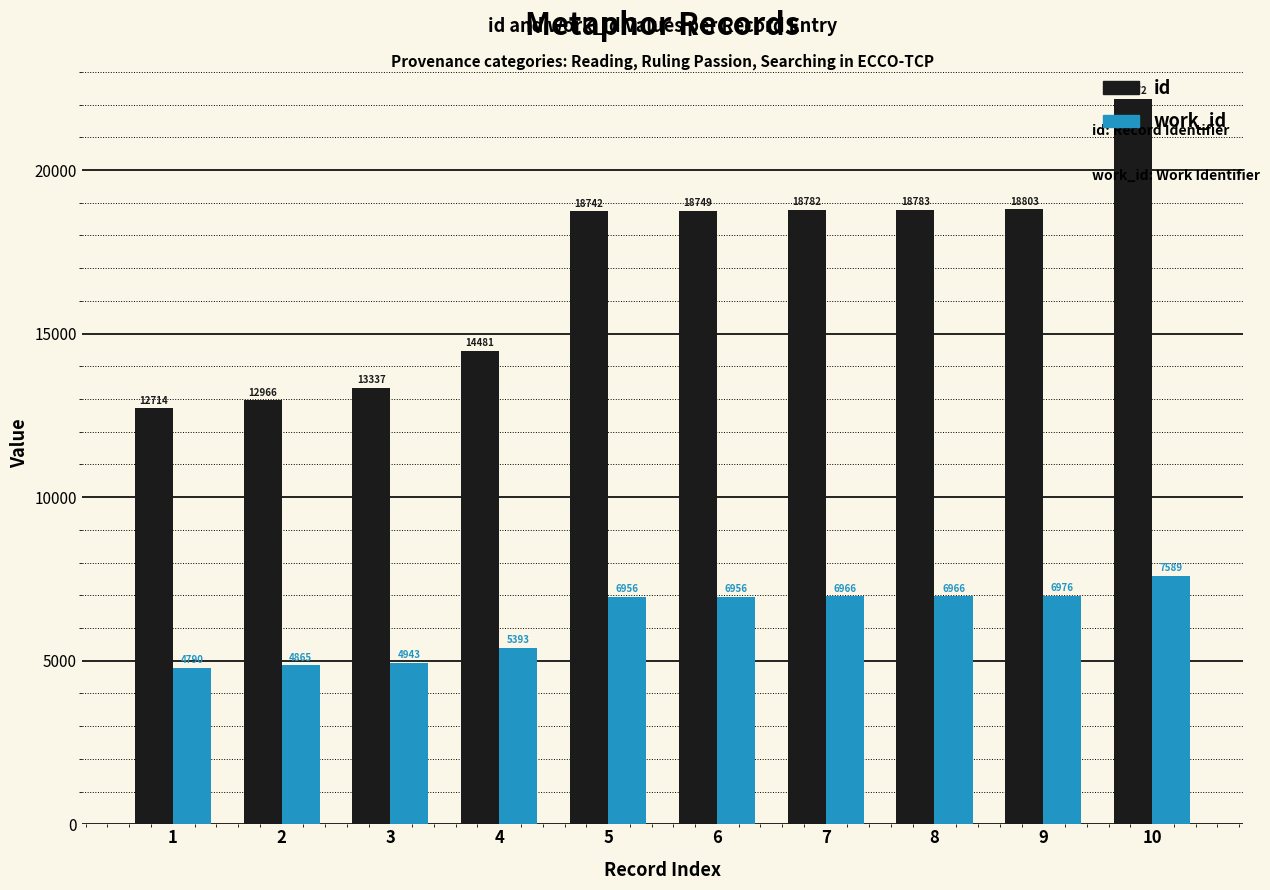

Reading right to left, transcribe all the data shown in this chart.

id: 22172	18803	18783	18782	18749	18742	14481	13337	12966	12714
work_id: 7589	6976	6966	6966	6956	6956	5393	4943	4865	4790